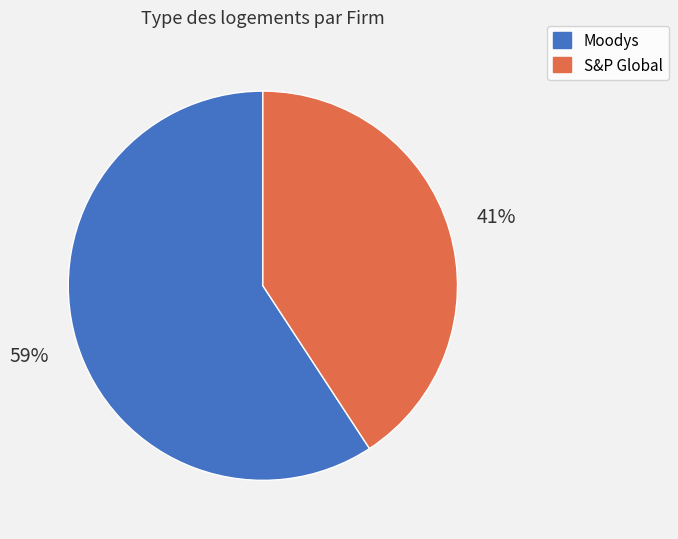

To the nearest percent, what is the difference between the Moodys and S&P Global slice percentages?

18%